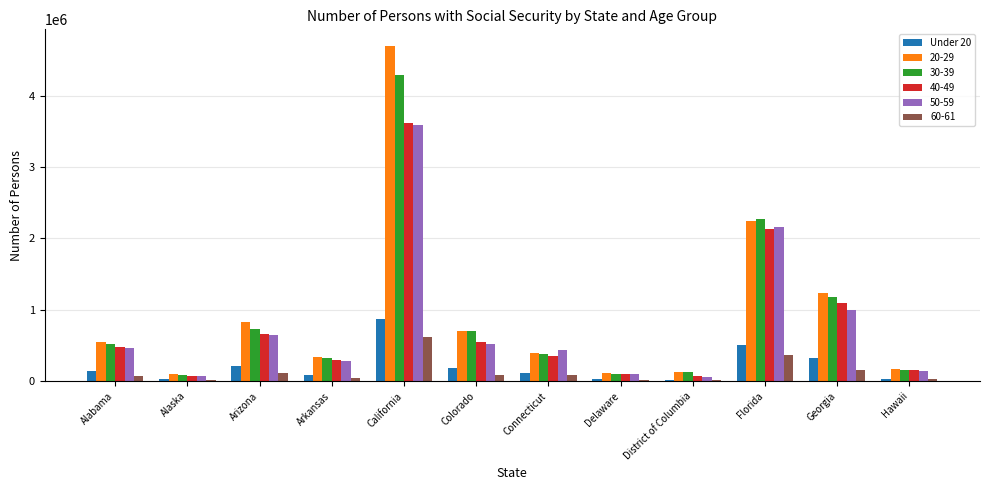

Between California and Florida, which series saw the biggest shift?

20-29